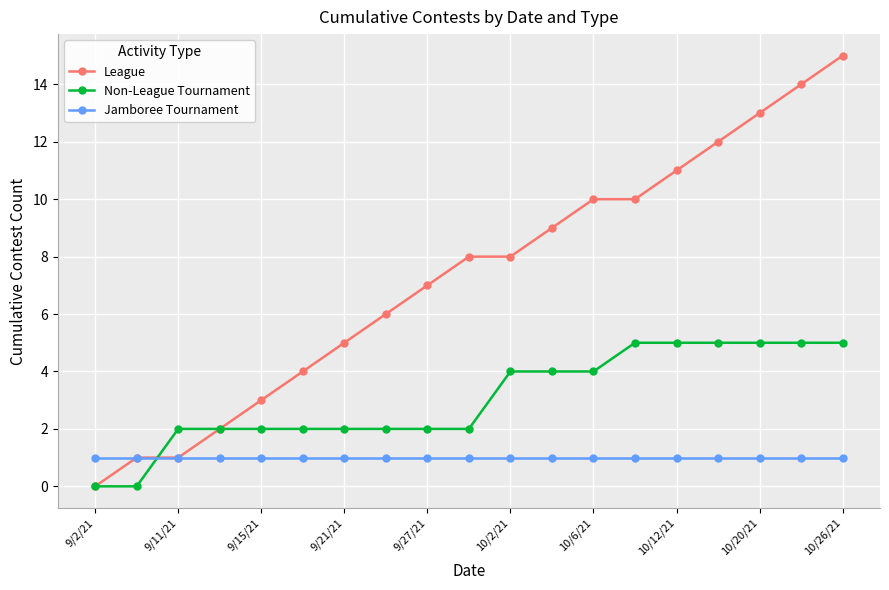

True or false: League and Non-League Tournament intersect in this chart.

True